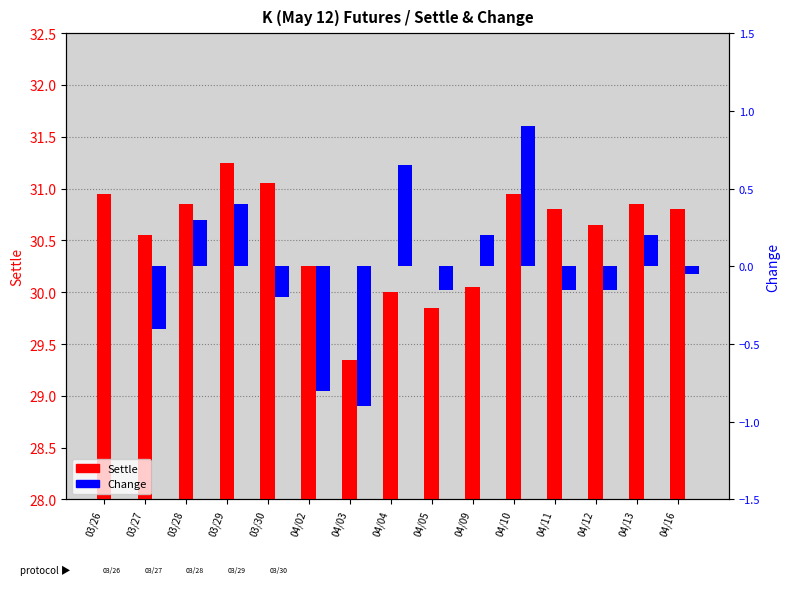

At which label is Change closest to 0?

03/26